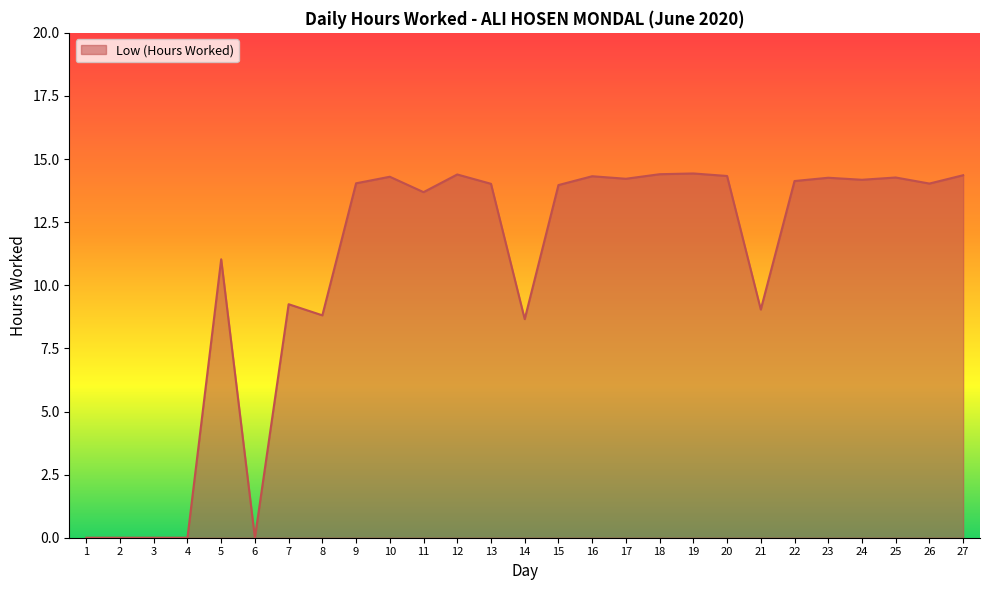

What is the difference between the maximum and minimum values?

14.4